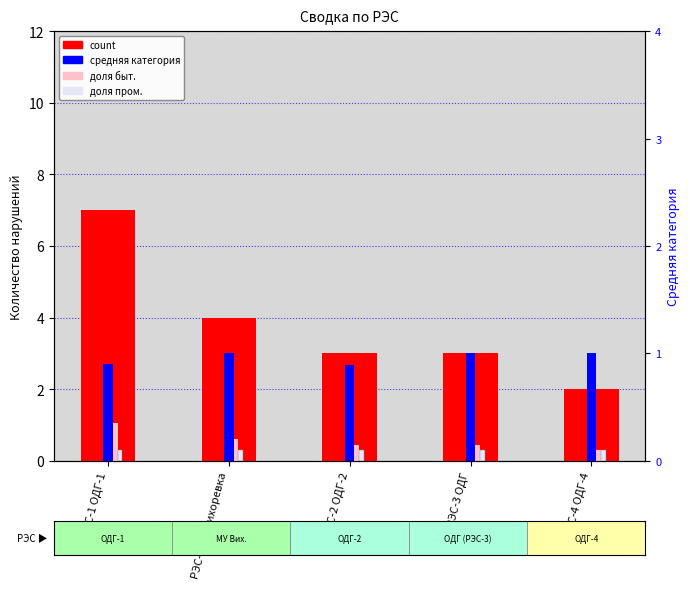

Is it true that средняя категория equals 3.0 at РЭС-4 ОДГ-4?

True